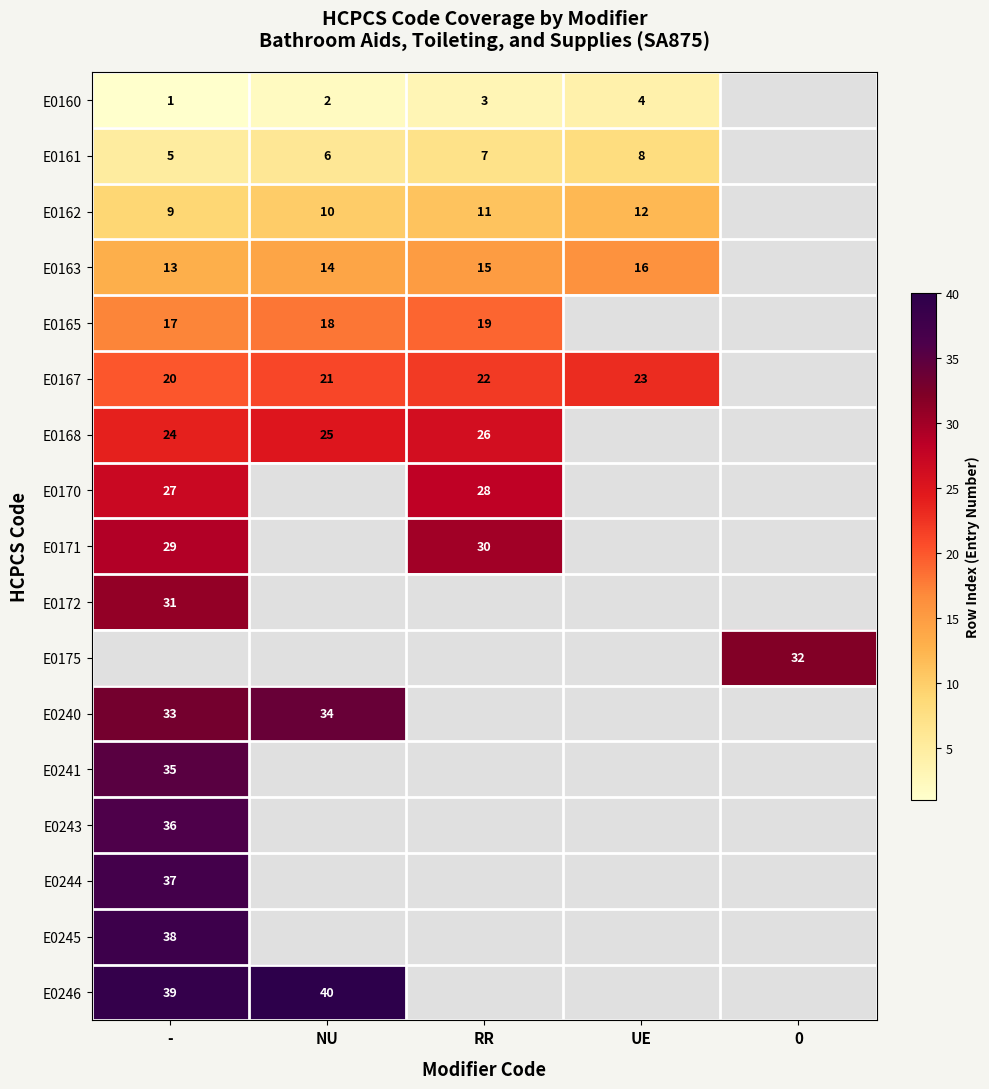

At which category does the chart reach its peak across all series?

NU